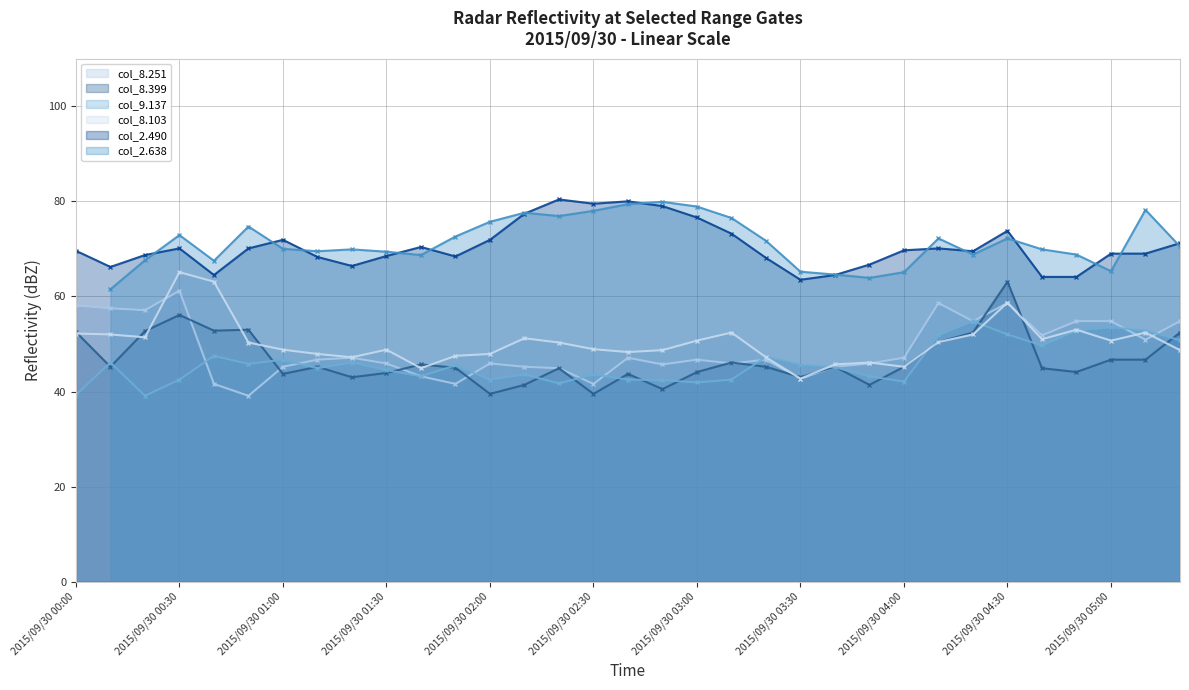

Is it true that col_8.103 equals 48.8 at 2015/09/30 01:00?

True